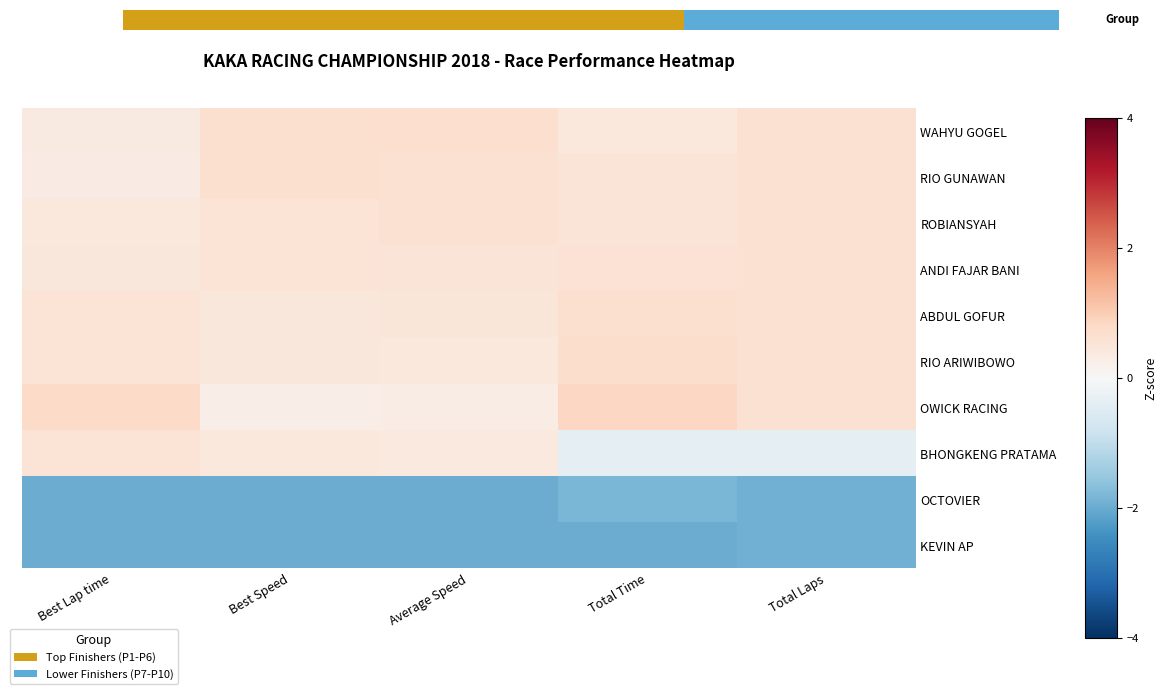

What is the maximum value for ABDUL GOFUR?

0.6